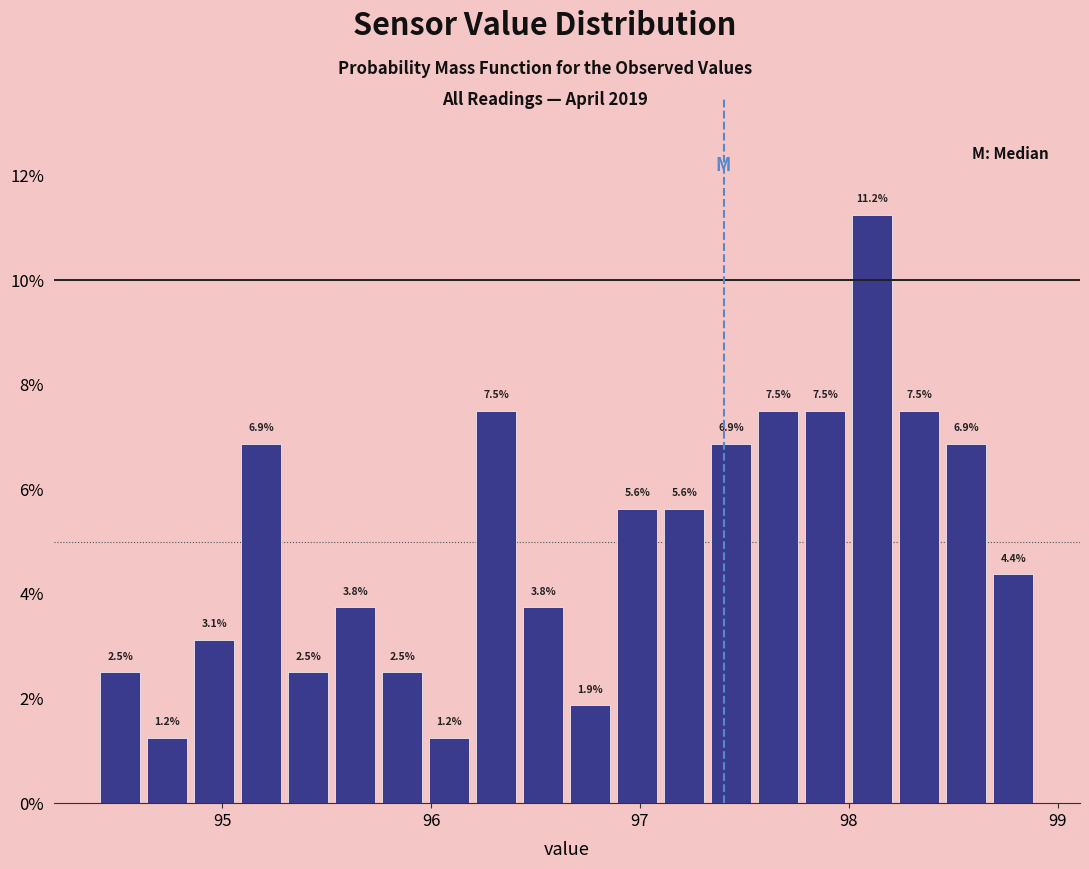

Around what value on the x-axis is the tallest bar? Give the approximate position of its centre, as read against the axis.

98.1